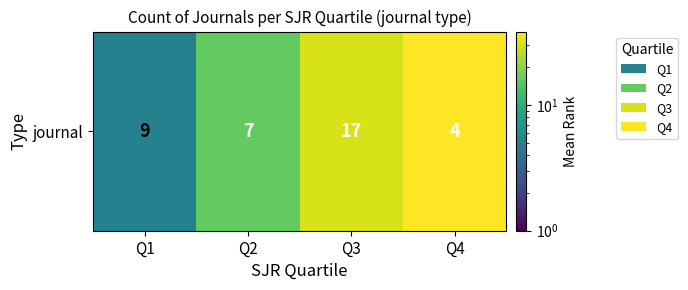

How many data points are less than 30?

2